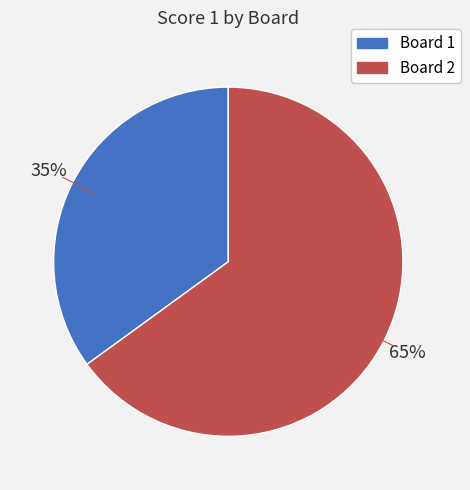

Is it true that Board 2 is 65% of the pie?

True